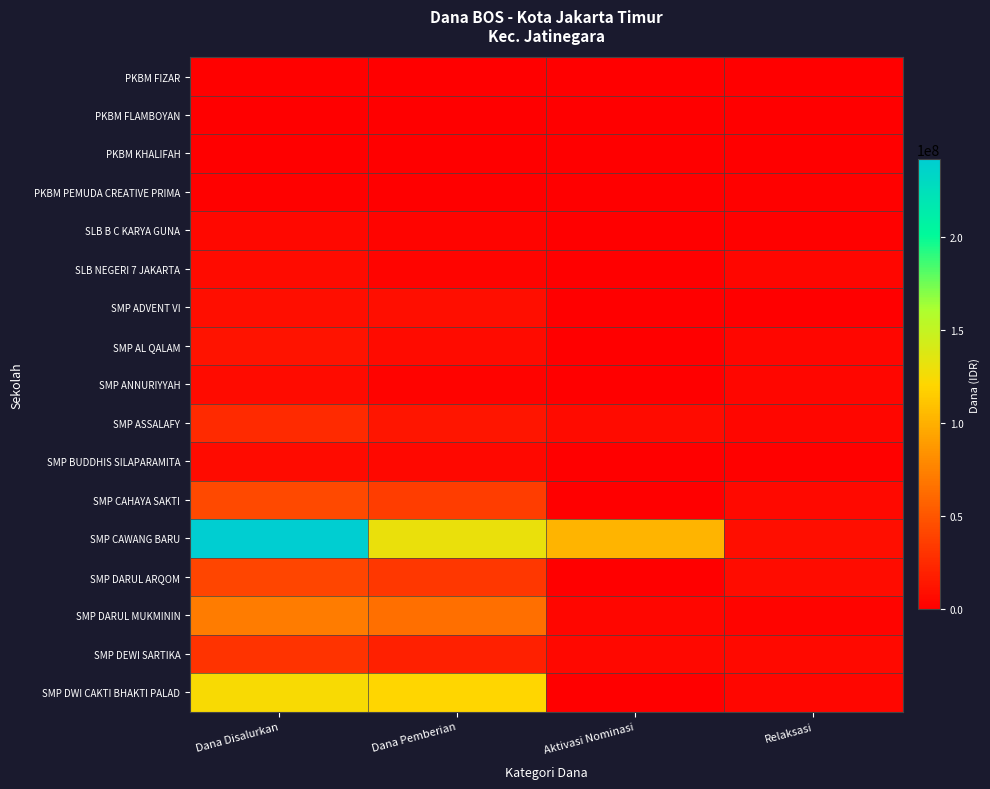

Count the number of data series in this chart.

17